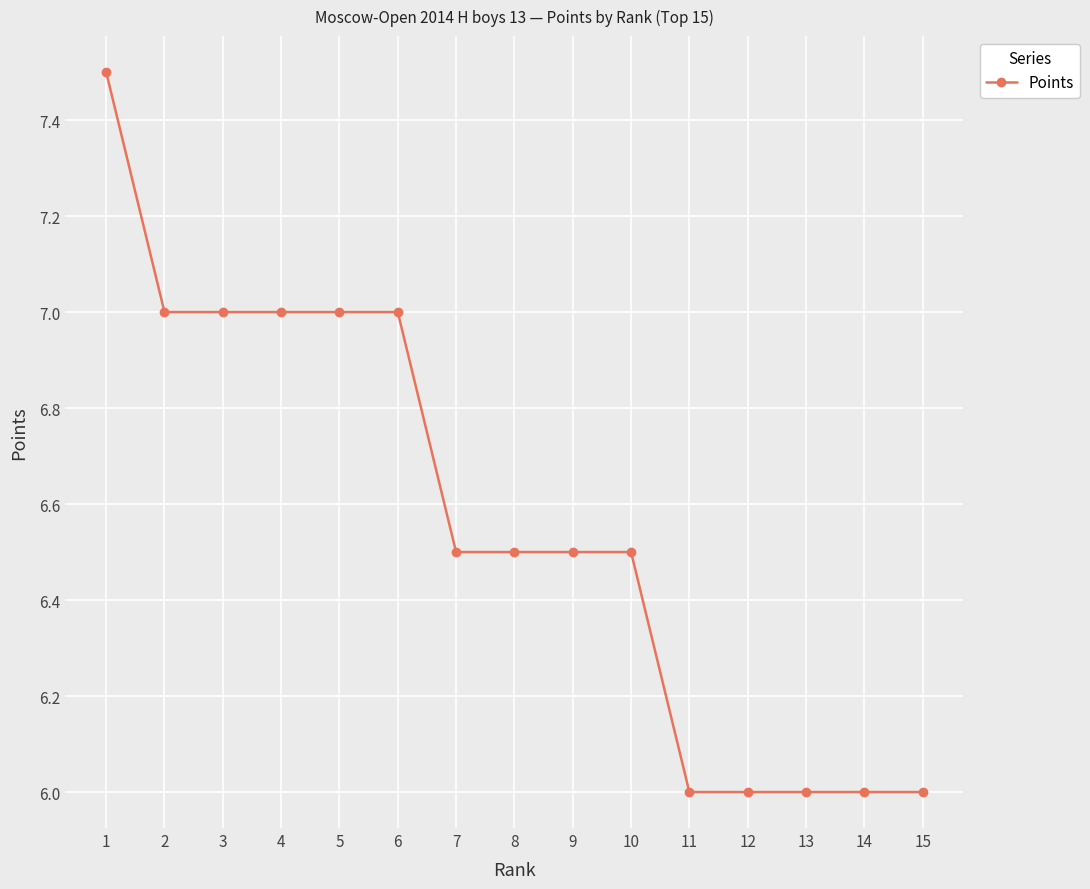

What is the value of the 3rd point from the left?

7.0